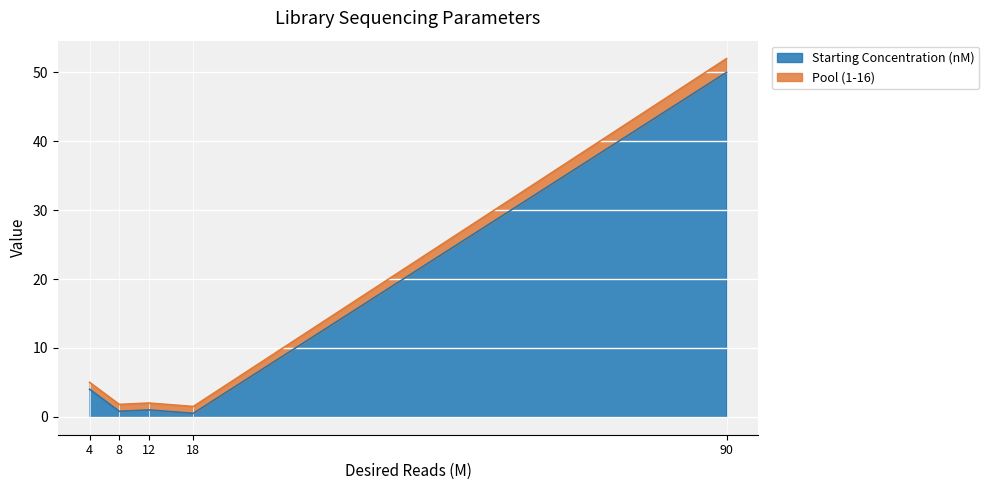

What is the total value across all series at low concentration 1?

2.0